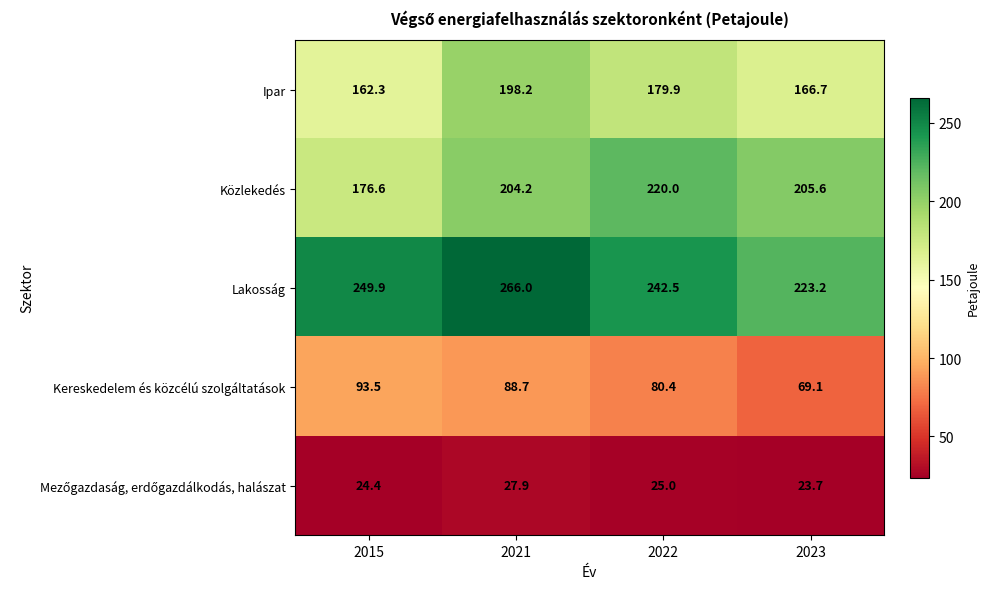

Which series has the largest total across all categories?

Lakosság